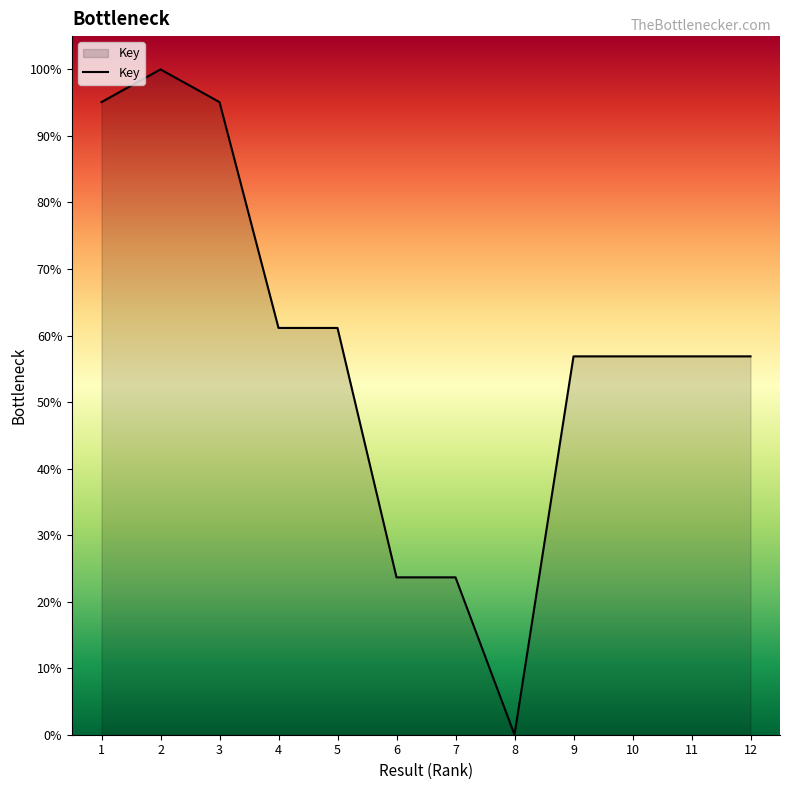

What is the change in value from 7 to 12?

+33.2